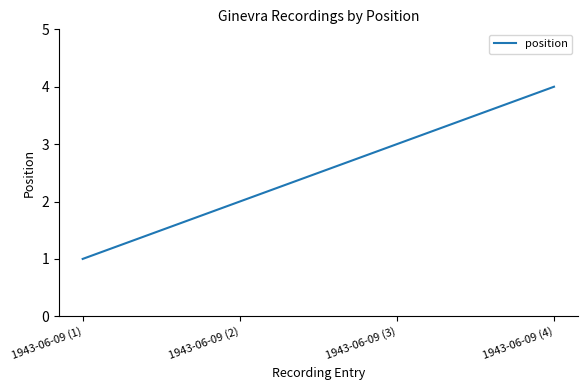

What is the approximate value at 1943-06-09 (1)?

1